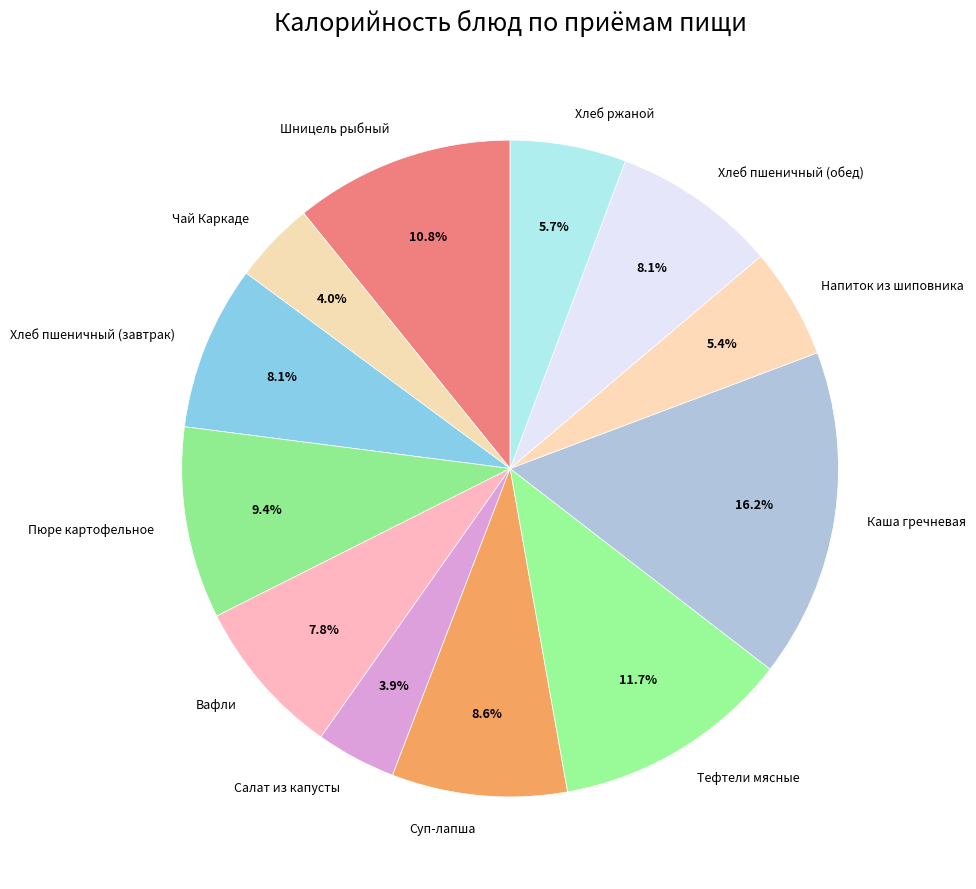

What percentage is the Пюре картофельное slice, to the nearest percent?

9%